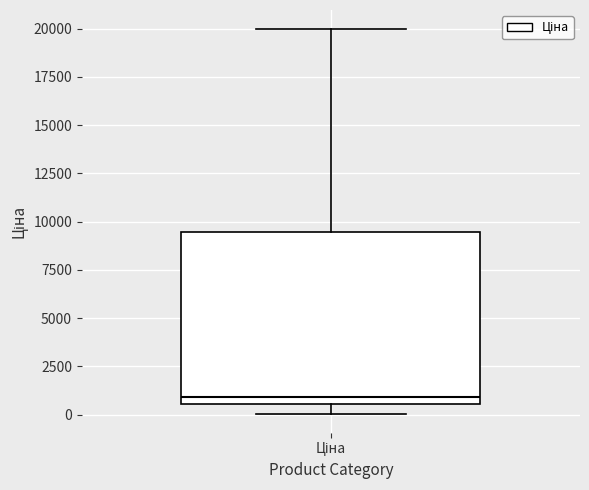

Transcribe this box plot: give where the median line is, the range the box spans, and where the two whiskers end, as read against the y-axis. The values are not printed on the chart, so give them approximately, as read against the axis.

median 1000, box 500 to 9500, whiskers 0 to 20000